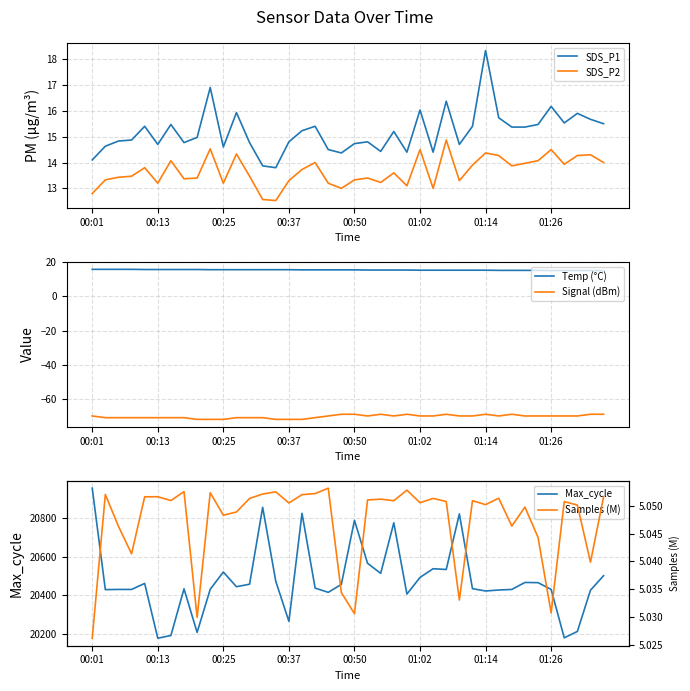

Which category has the highest value across all series?

00:01